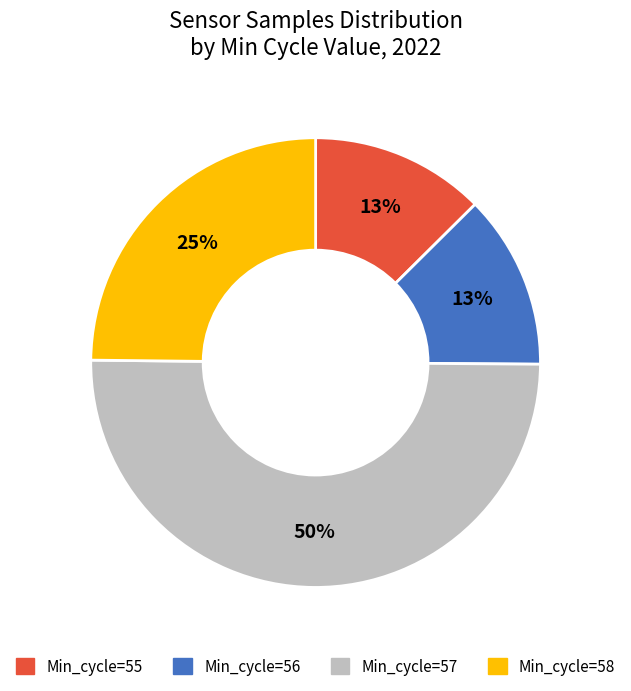

To the nearest percent, what is the average slice percentage?

25%